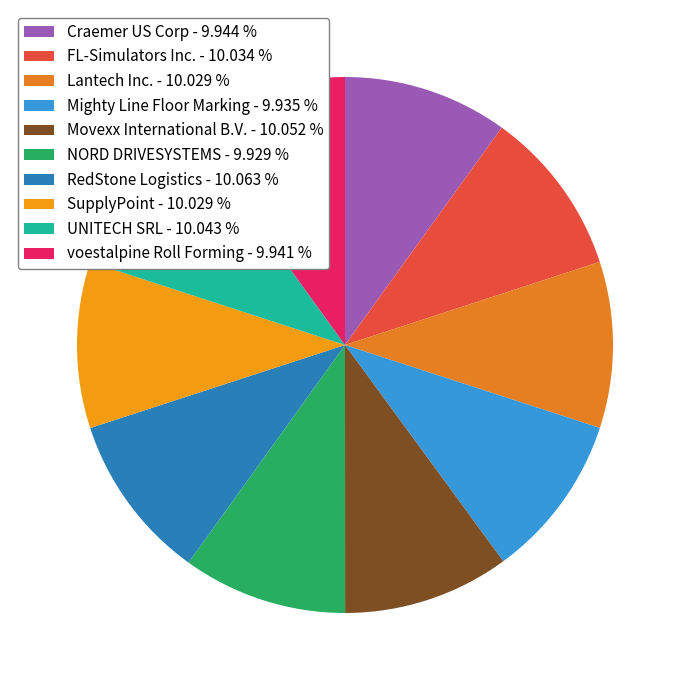

Count the number of slices in the pie.

10